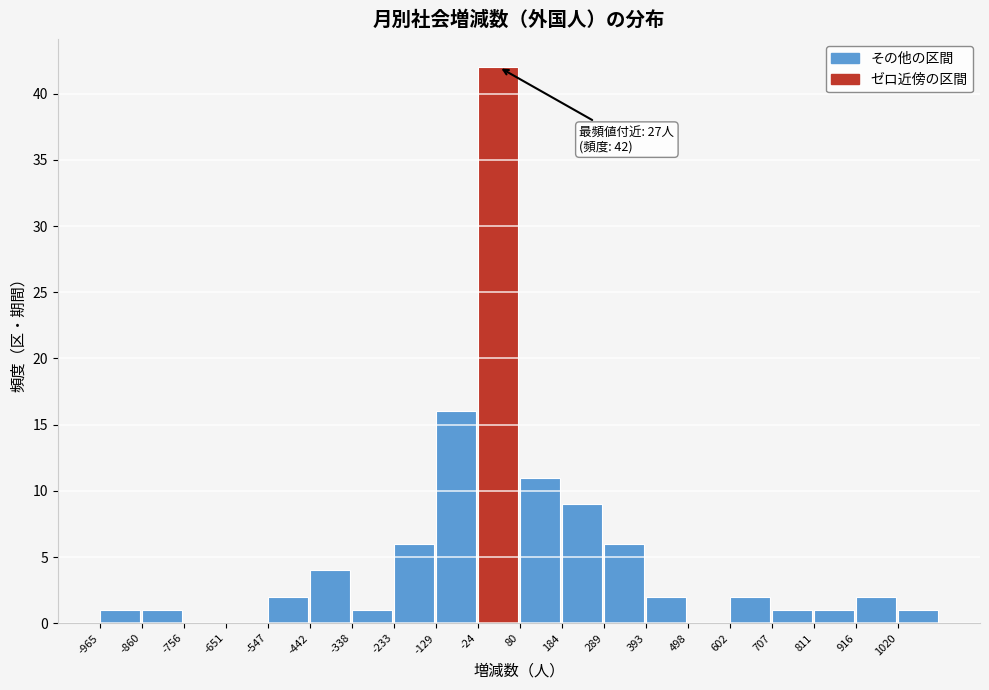

Which range on the x-axis has the tallest bar?

-20 to 80